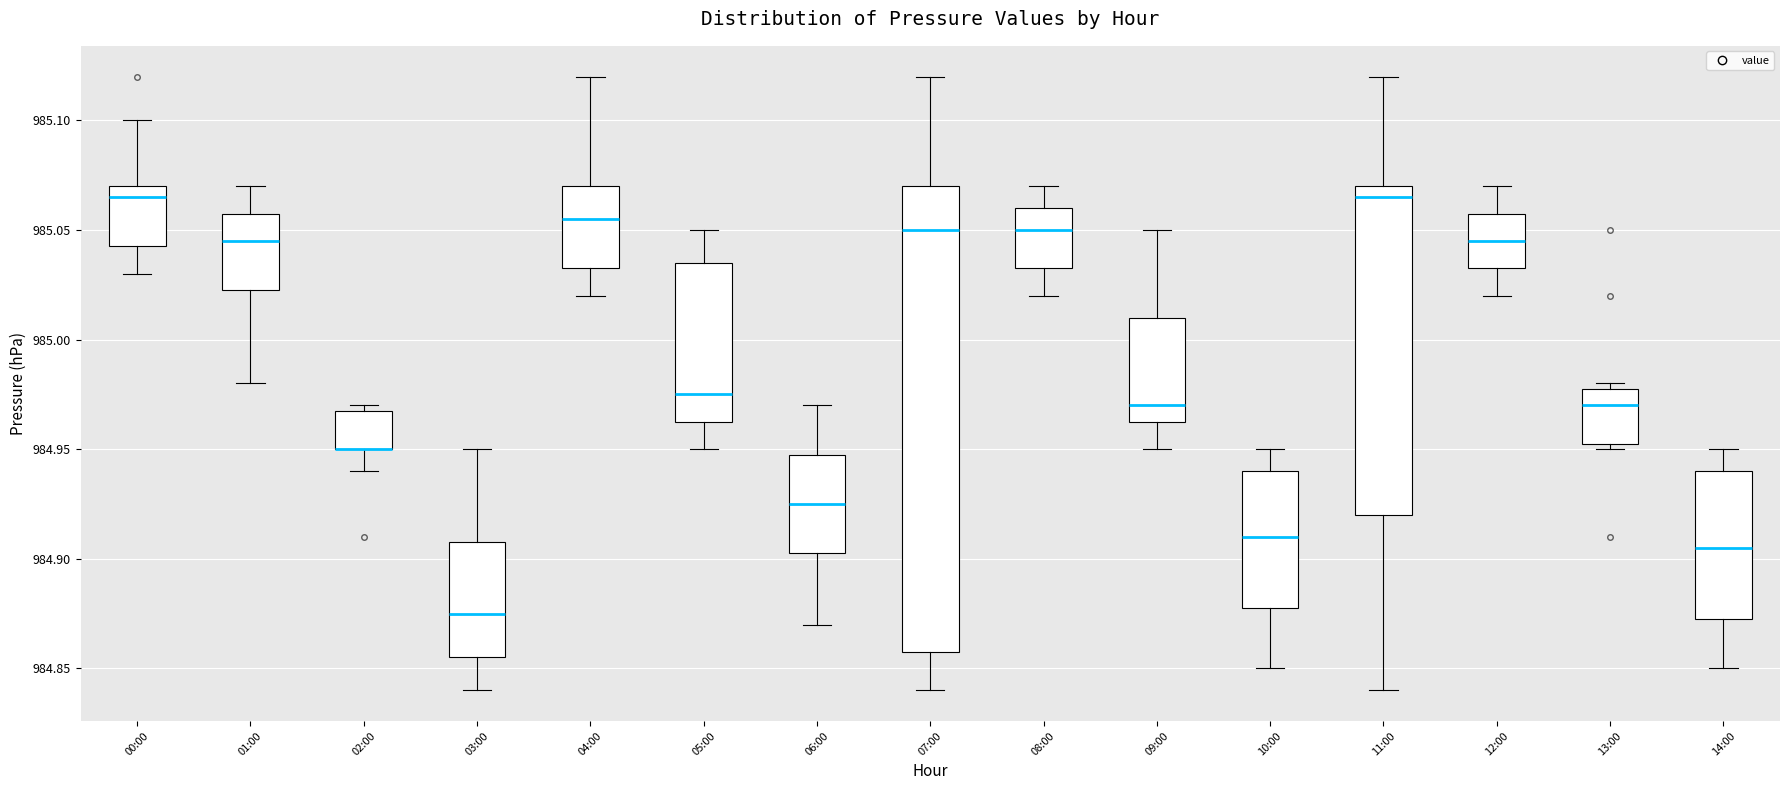

Reading left to right, transcribe this box plot: for each box, give where its median line is, the range the box spans, and where its two whiskers end, as read against the y-axis. The values are not printed on the chart, so give them approximately, as read against the axis.

00:00: median 985.065, box 985.045 to 985.070, whiskers 985.030 to 985.100
01:00: median 985.045, box 985.025 to 985.060, whiskers 984.980 to 985.070
02:00: median 984.950 (drawn on the box's lower edge), box 984.950 to 984.970, whiskers 984.940 to 984.970 (just above the box's upper edge)
03:00: median 984.875, box 984.855 to 984.910, whiskers 984.840 to 984.950
04:00: median 985.055, box 985.035 to 985.070, whiskers 985.020 to 985.120
05:00: median 984.975, box 984.965 to 985.035, whiskers 984.950 to 985.050
06:00: median 984.925, box 984.905 to 984.950, whiskers 984.870 to 984.970
07:00: median 985.050, box 984.860 to 985.070, whiskers 984.840 to 985.120
08:00: median 985.050, box 985.035 to 985.060, whiskers 985.020 to 985.070
09:00: median 984.970, box 984.965 to 985.010, whiskers 984.950 to 985.050
10:00: median 984.910, box 984.880 to 984.940, whiskers 984.850 to 984.950
11:00: median 985.065, box 984.920 to 985.070, whiskers 984.840 to 985.120
12:00: median 985.045, box 985.035 to 985.060, whiskers 985.020 to 985.070
13:00: median 984.970, box 984.955 to 984.980, whiskers 984.950 to 984.980 (just above the box's upper edge)
14:00: median 984.905, box 984.875 to 984.940, whiskers 984.850 to 984.950